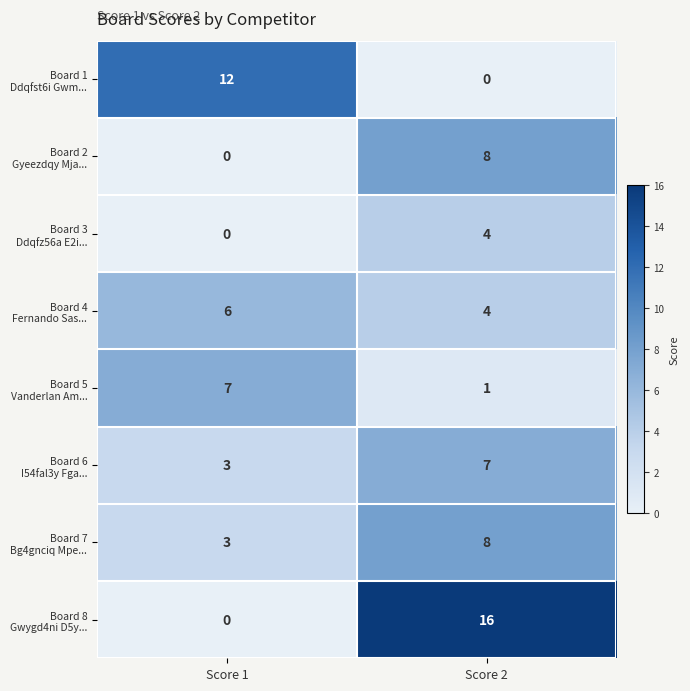

What is the spread (max minus min) of values at Score 2?

16